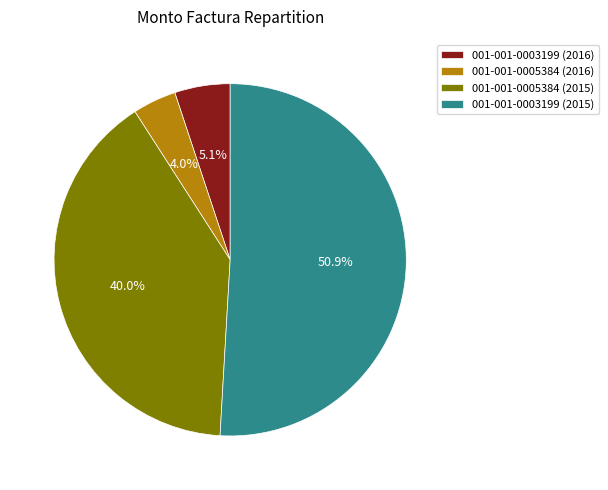

Combined, what portion of the pie is 001-001-0005384 (2016) and 001-001-0003199 (2015)?

54.9%